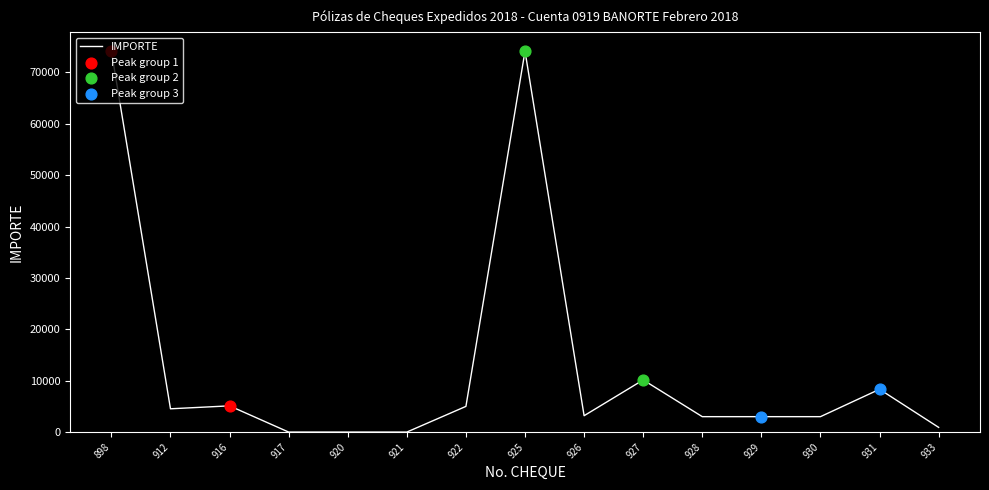

What is the ratio of the value at 926 to the value at 930?

1.1